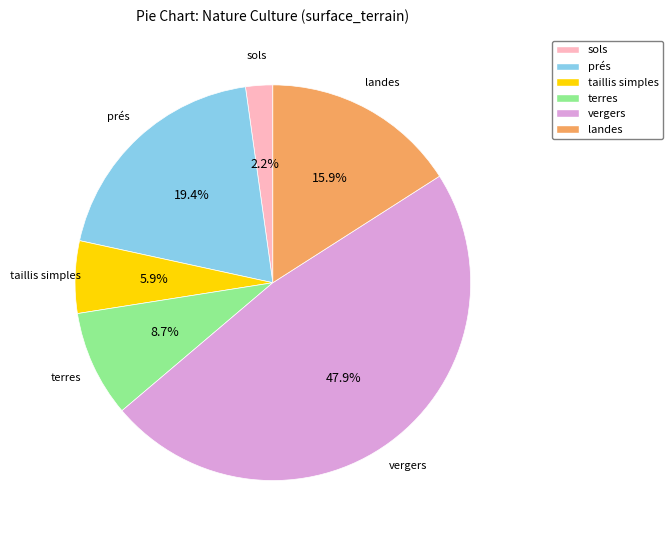

What is the ratio of the value at vergers to the value at prés?

2.5